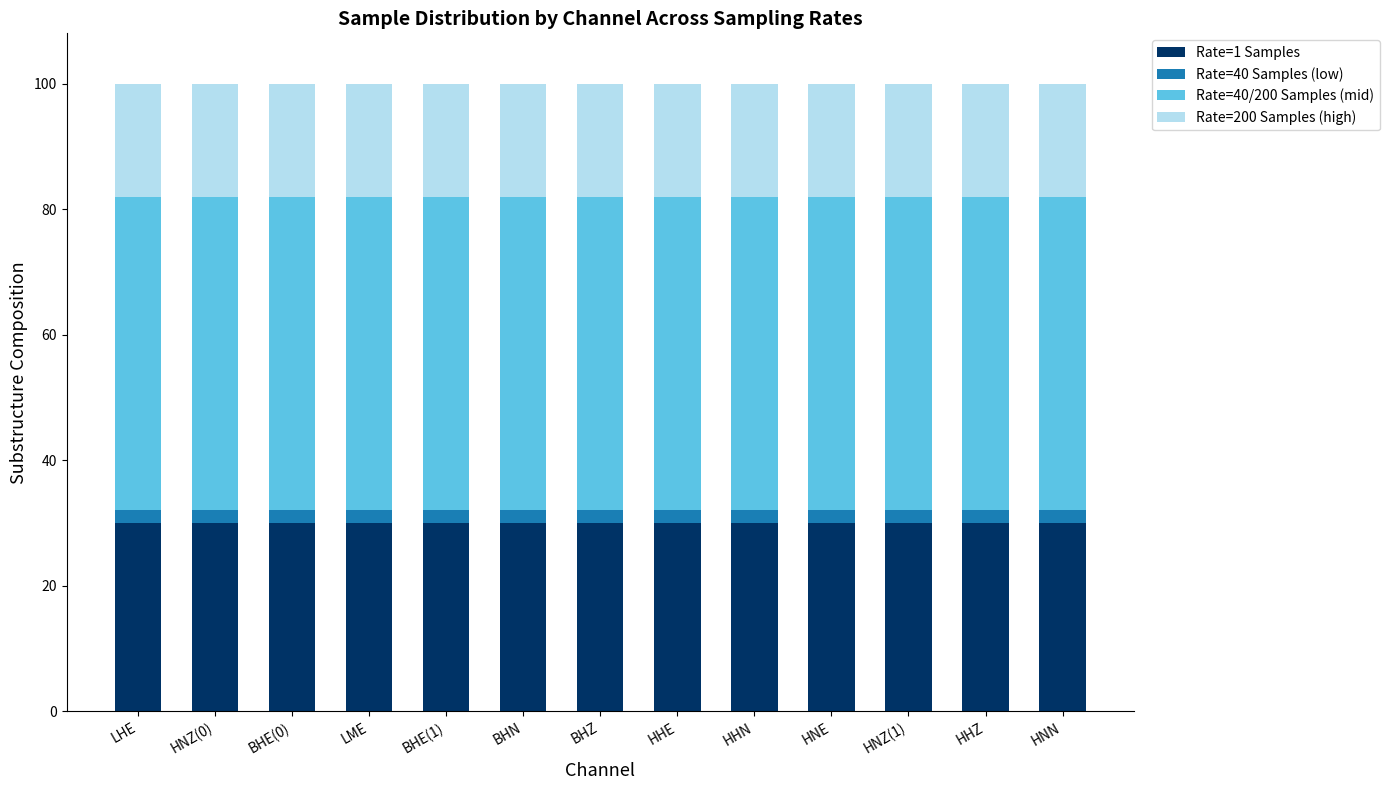

The Rate=1 Samples series shows 30 at HNN. True or false?

True